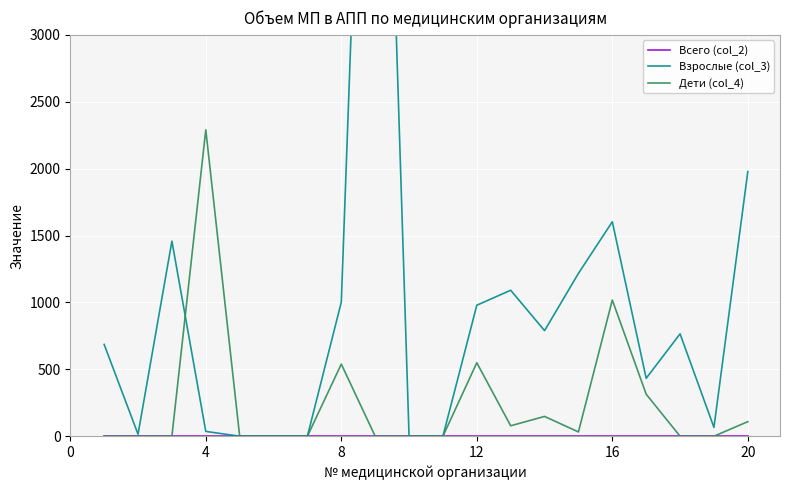

True or false: Всего (col_2) and Дети (col_4) cross at least once.

False